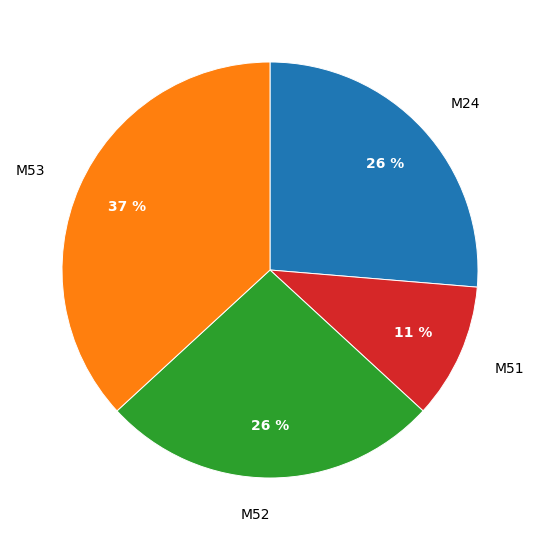

To the nearest percent, what portion does M53 represent?

37%